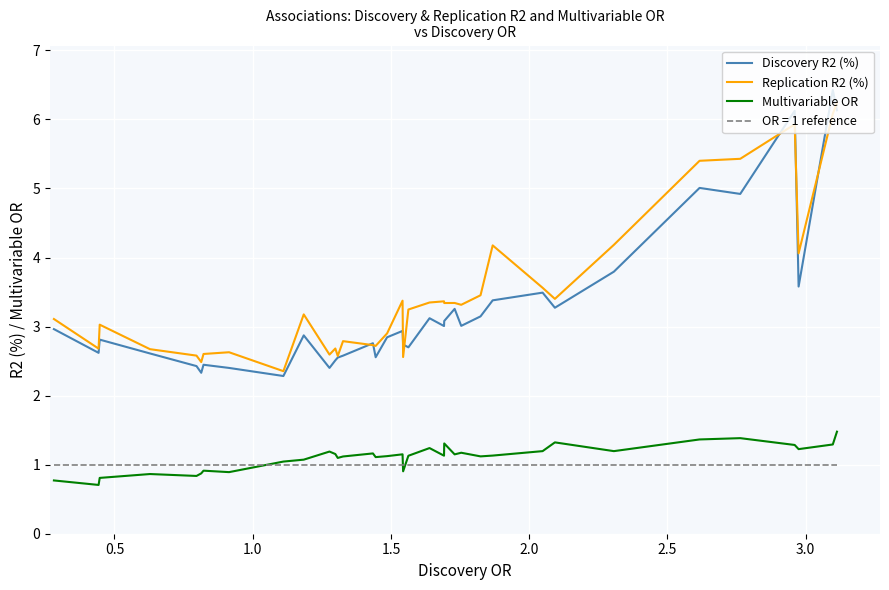

True or false: Multivariable OR and Discovery R2 (%) intersect in this chart.

False